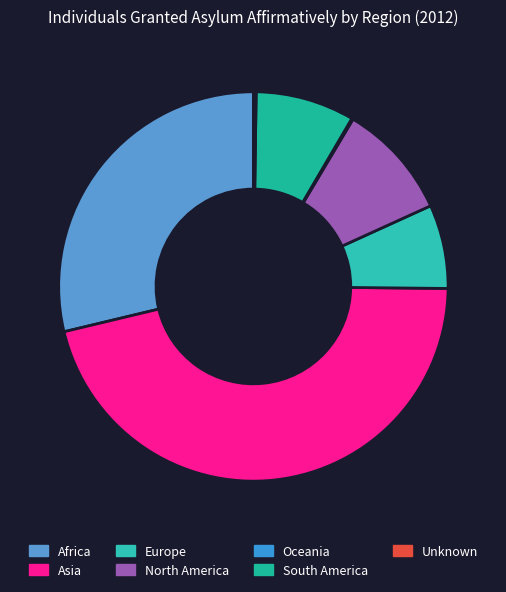

True or false: Unknown accounts for 13% of the total.

False